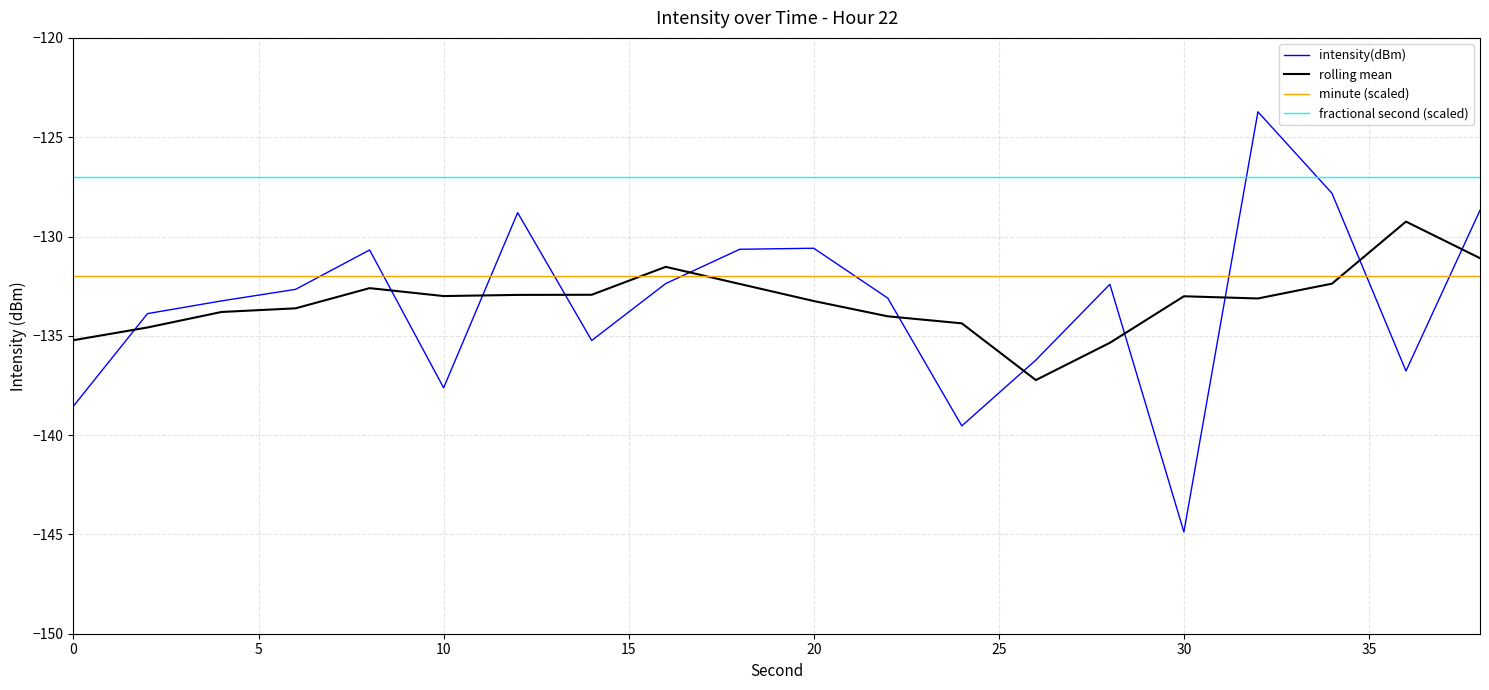

Which series has the largest range (max minus min)?

intensity(dBm)